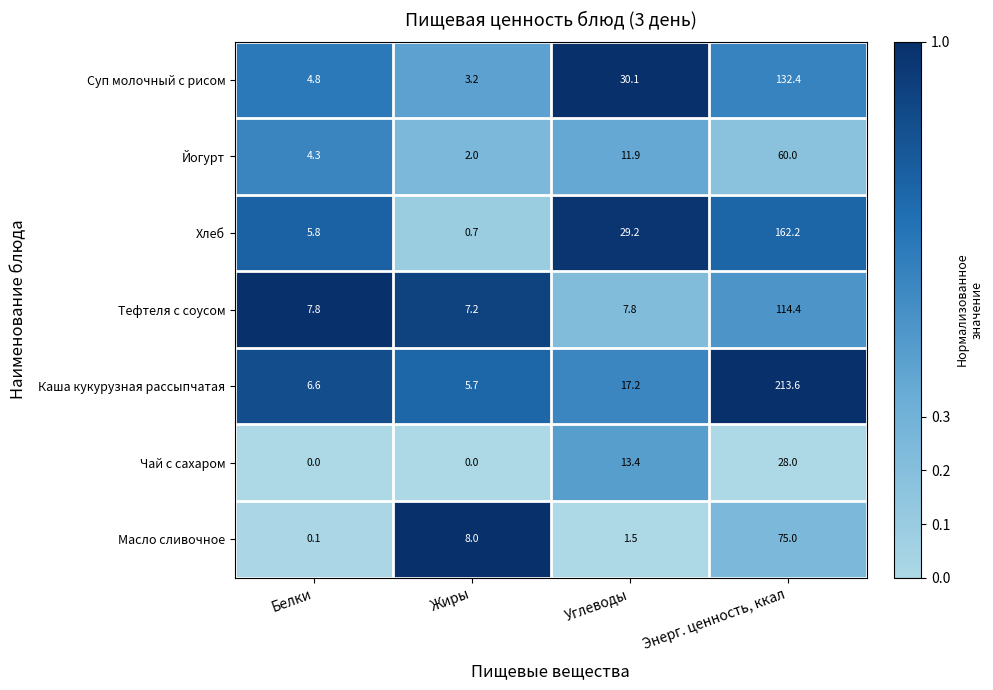

How many series are shown in this chart?

7